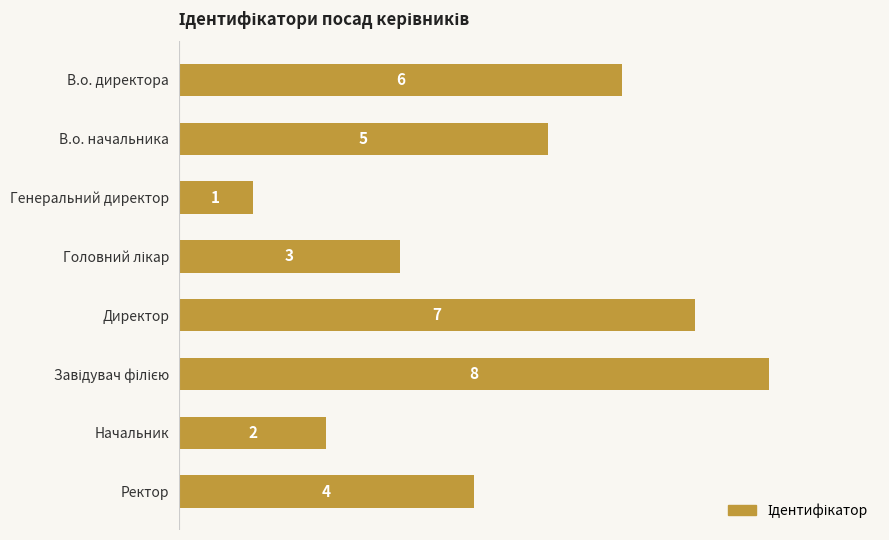

Reading top to bottom, transcribe all the data shown in this chart.

6	5	1	3	7	8	2	4